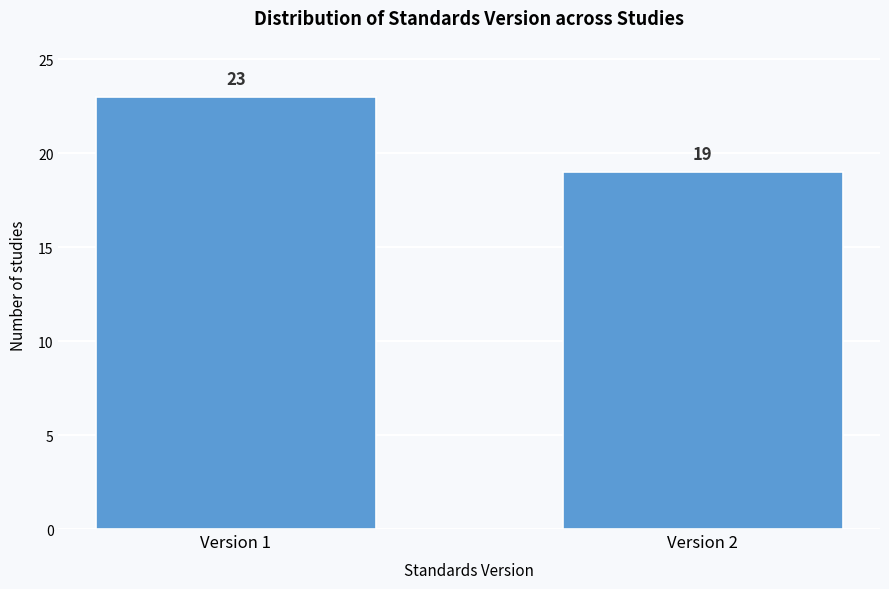

Reading right to left, what are all the values shown in this chart?

Version 2=19	Version 1=23